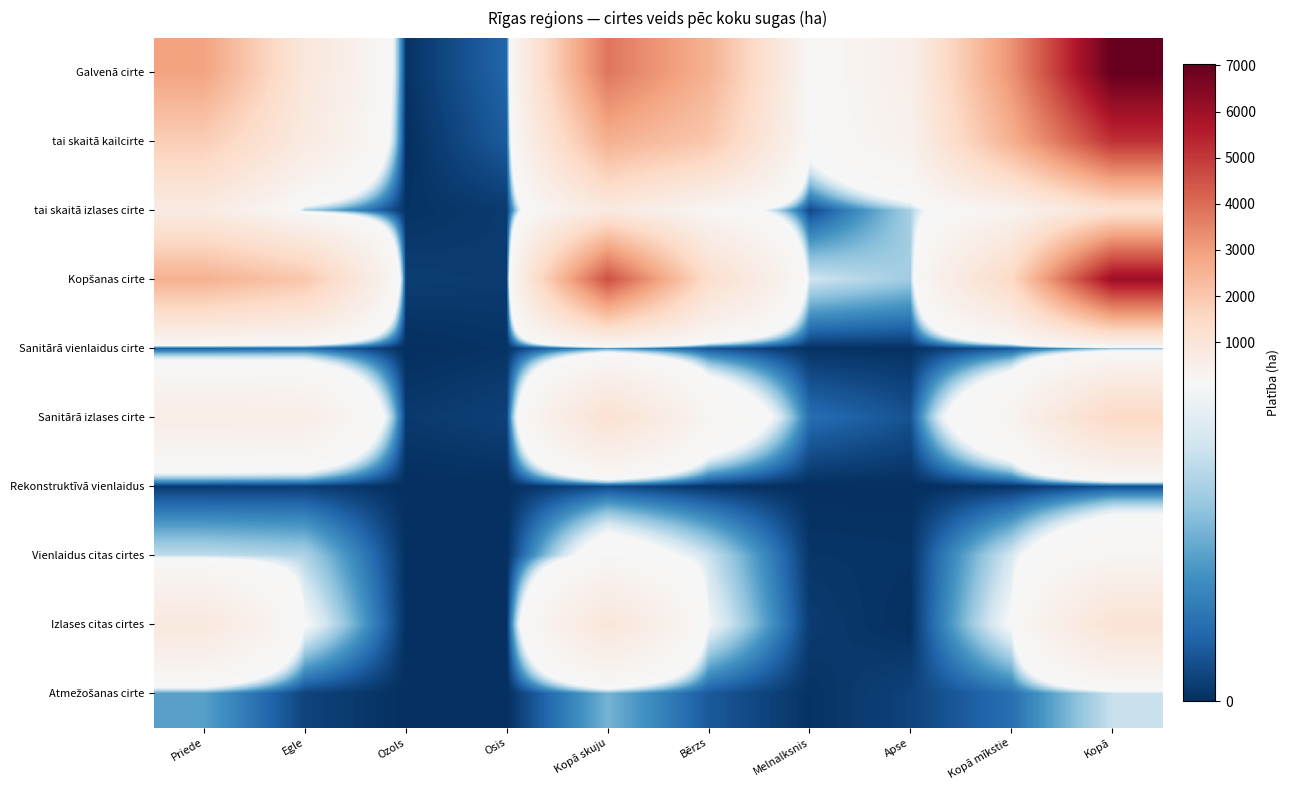

What is the total value across all series at Kopā?

22354.5